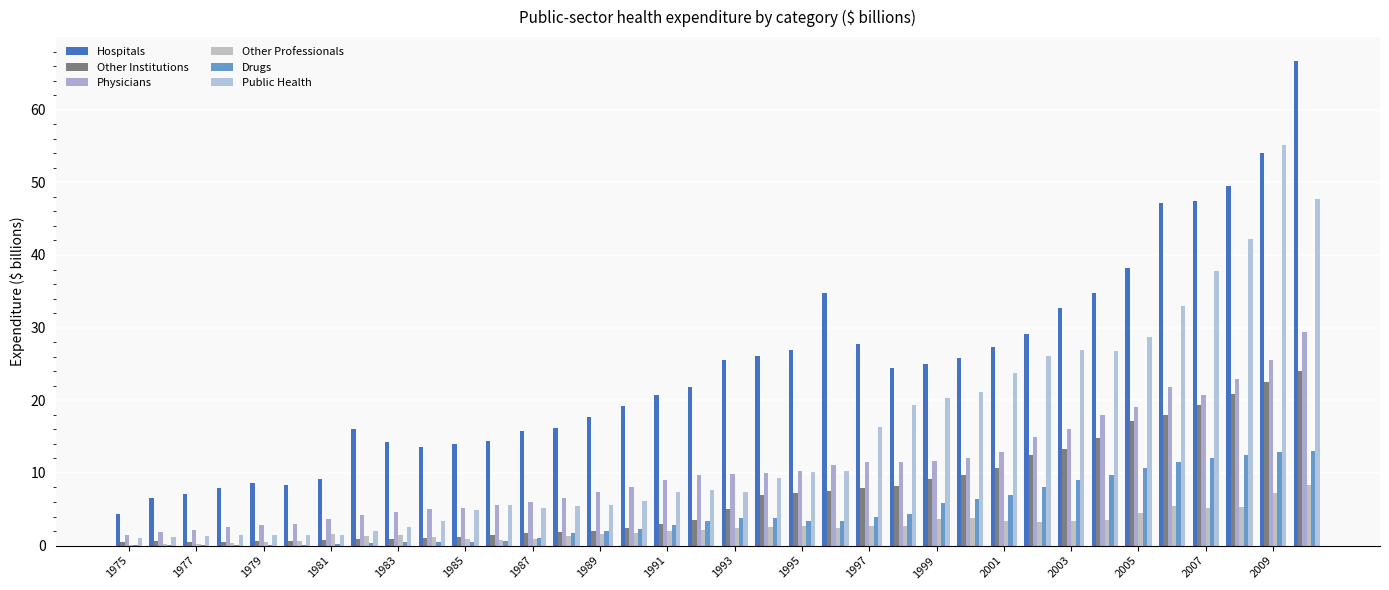

List the series in order of their peak value, lowest first.

Other Professionals, Drugs, Other Institutions, Physicians, Public Health, Hospitals